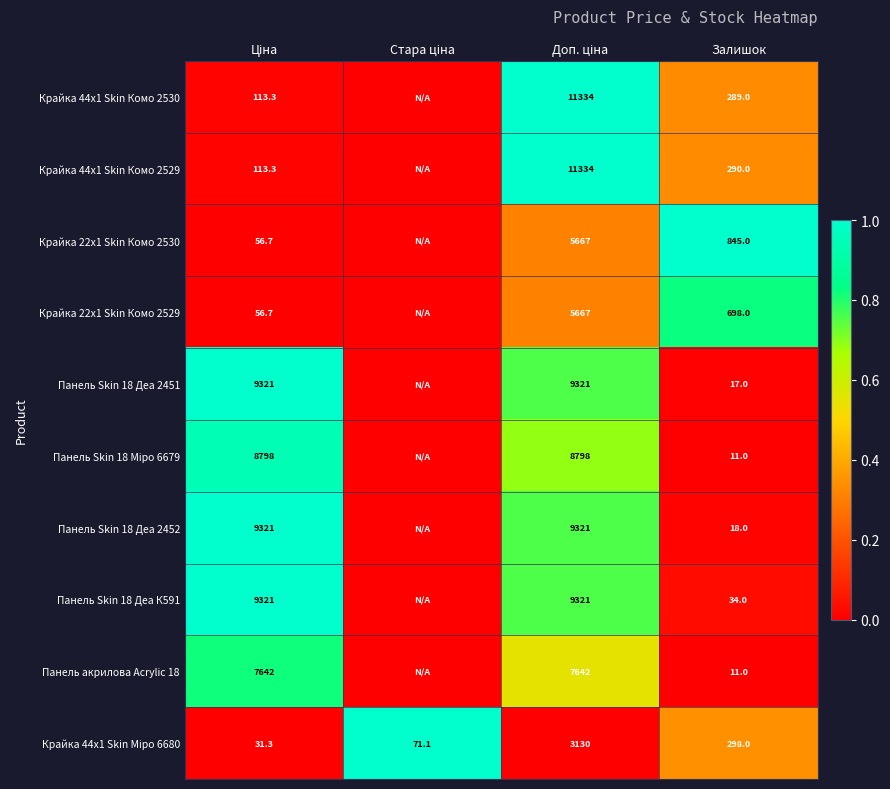

True or false: Панель Skin 18 Деа К591 has a value of 46.8 at Залишок.

False